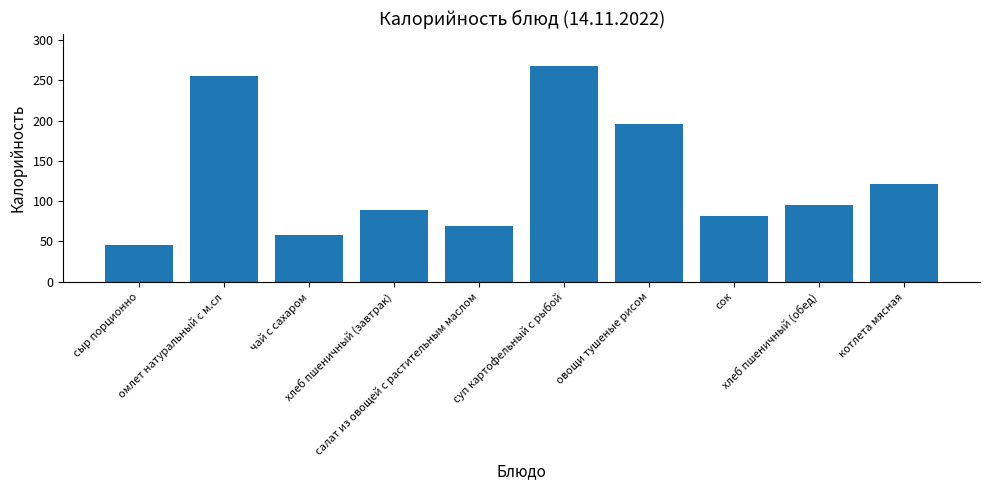

What is the difference between the second highest and second lowest values?

197.0